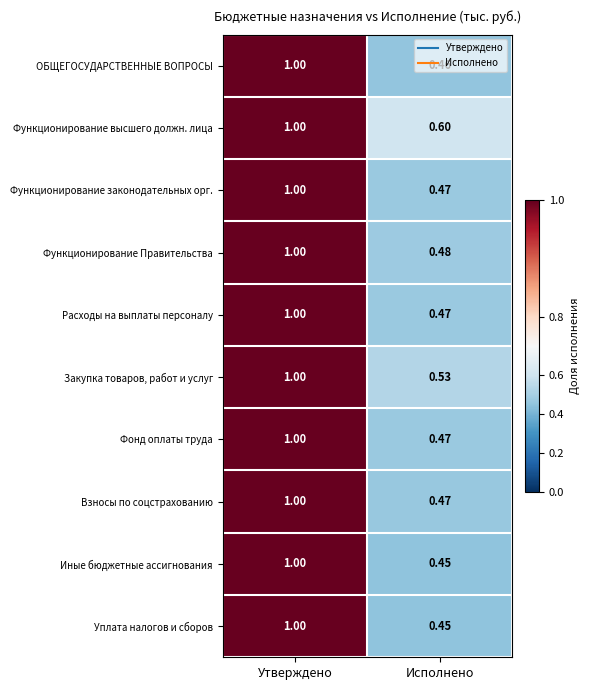

Rank the categories by Функционирование высшего должн. лица value from lowest to highest.

Исполнено, Утверждено